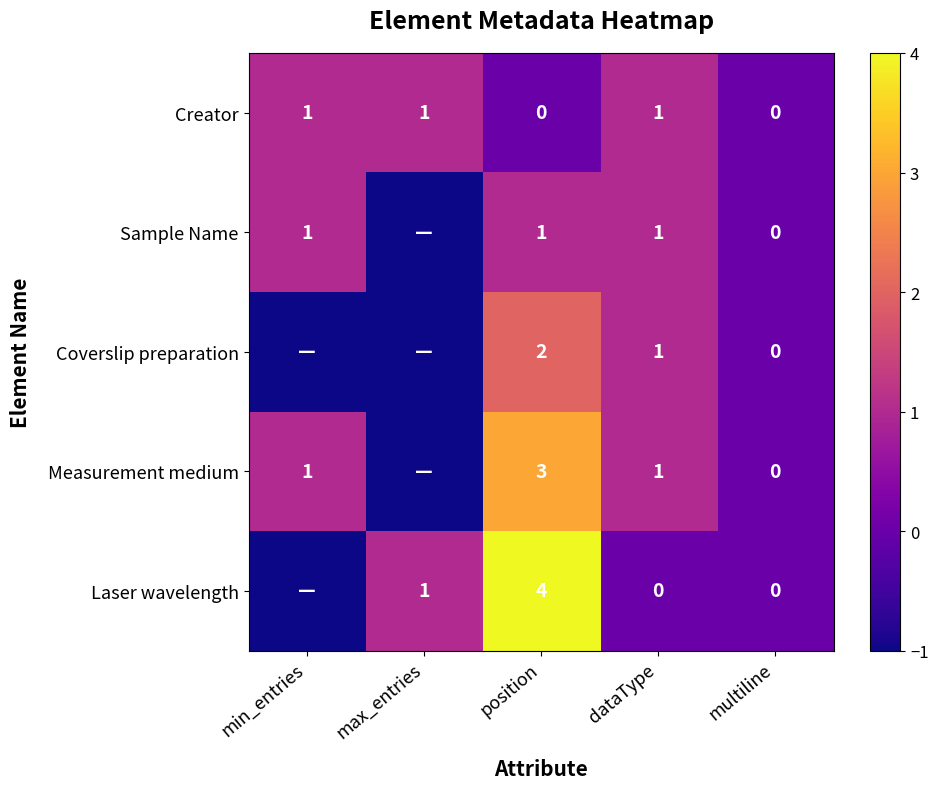

At position, list the series in order from smallest to largest.

Creator, Sample Name, Coverslip preparation, Measurement medium, Laser wavelength